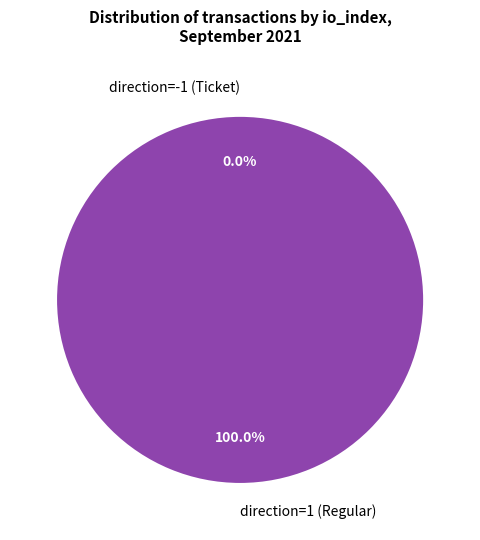

Count the number of slices in the pie.

2